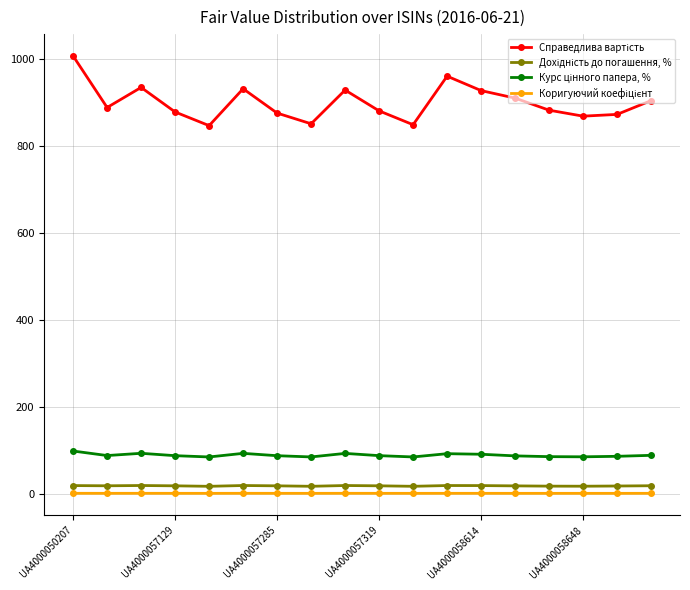

At how many categories does at least one series exceed 536?

18